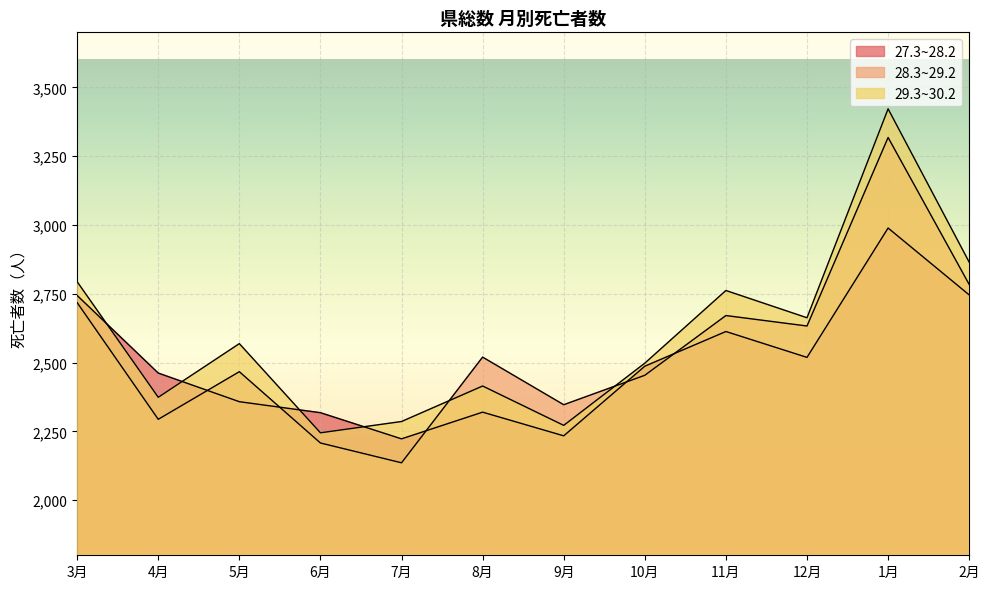

What is the value of the 27.3~28.2 point at the 5th from the left?

2223